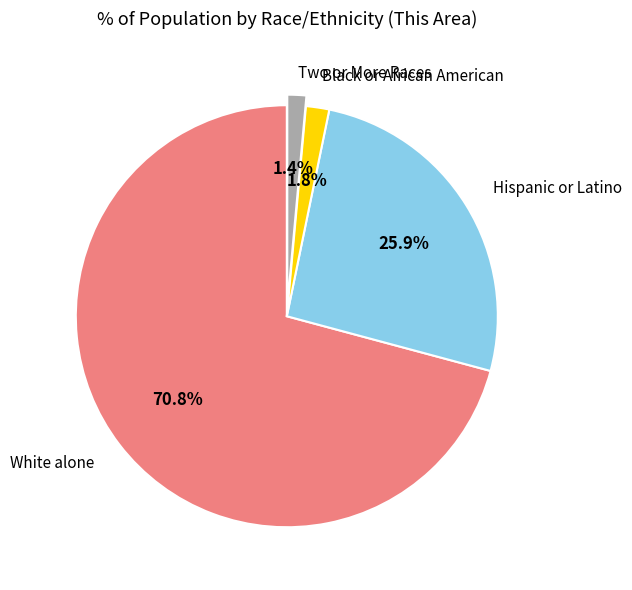

Is there any slice that represents more than half of the pie?

Yes